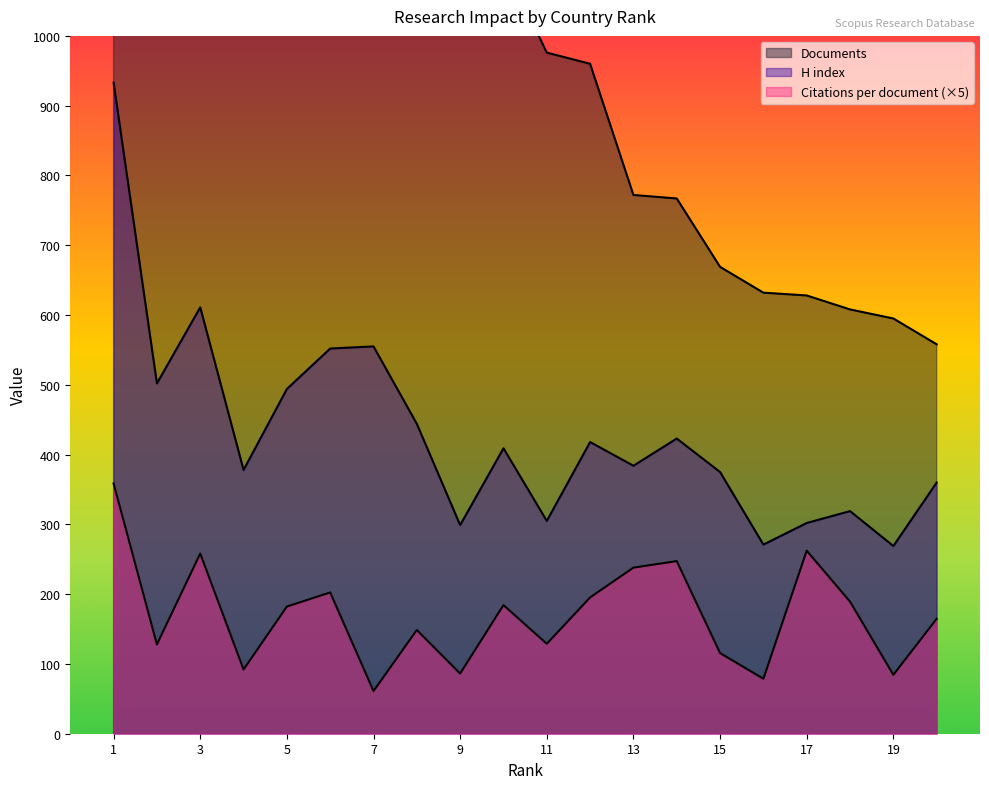

What is the value of the H index point at the 14th from the left?

423.0